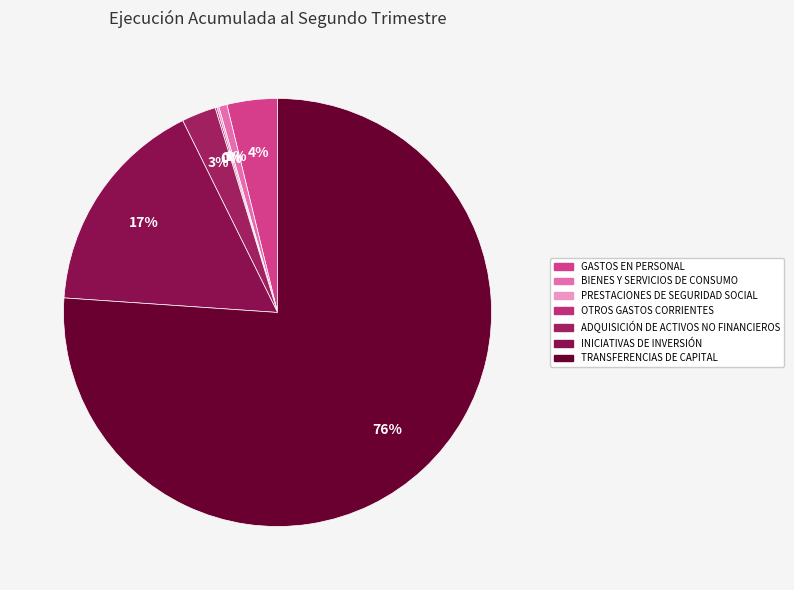

What percentage is the GASTOS EN PERSONAL slice, to the nearest percent?

4%